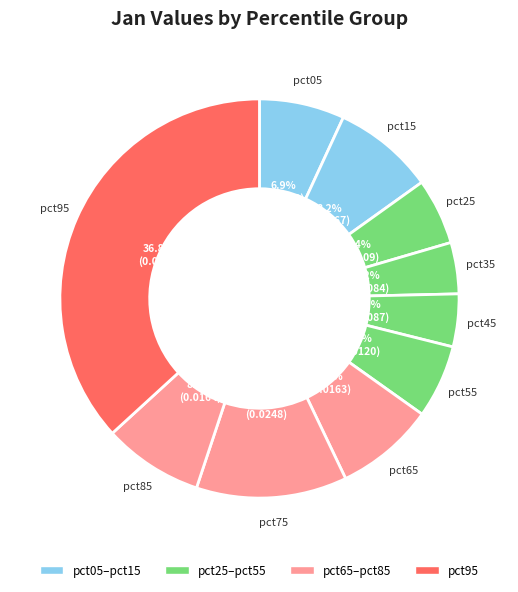

What percentage is the pct55 slice, to the nearest percent?

6%